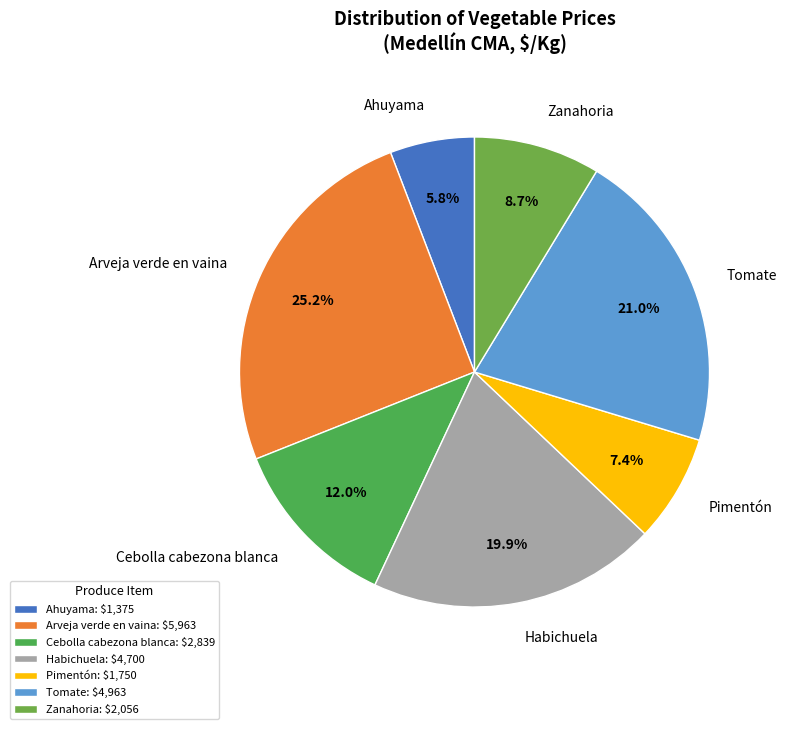

Count the number of slices in the pie.

7